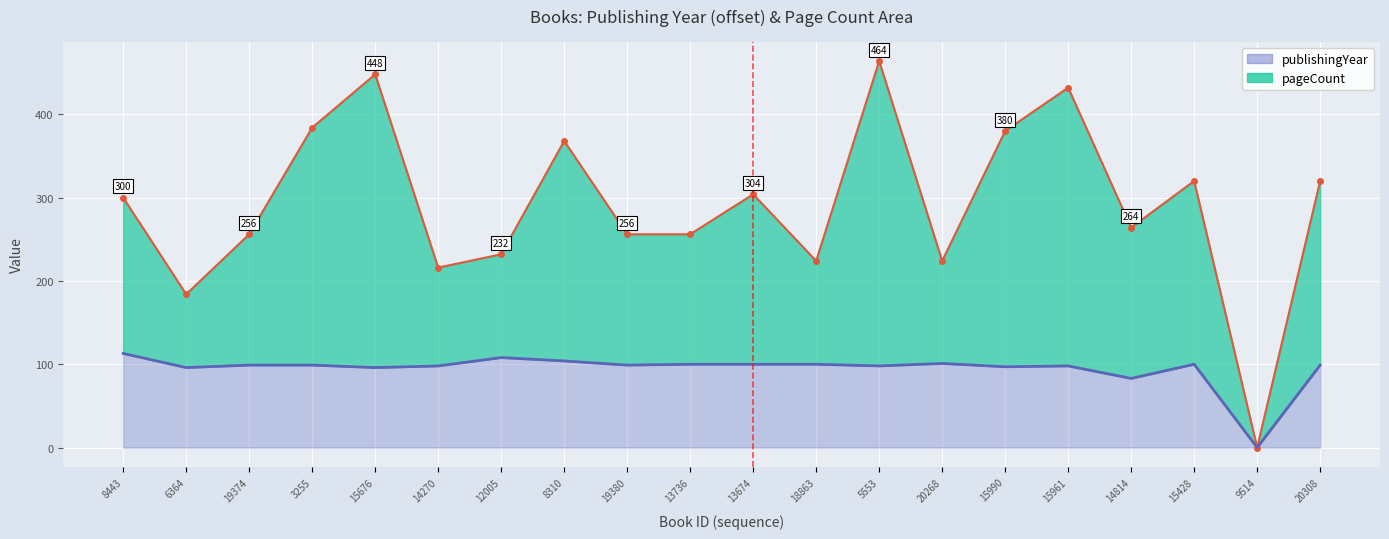

Rank the categories by publishingYear_line value from highest to lowest.

8443, 12005, 8310, 20268, 13736, 13674, 18863, 15428, 19374, 3255, 19380, 20308, 14270, 5553, 15961, 15990, 6364, 15676, 14814, 9514